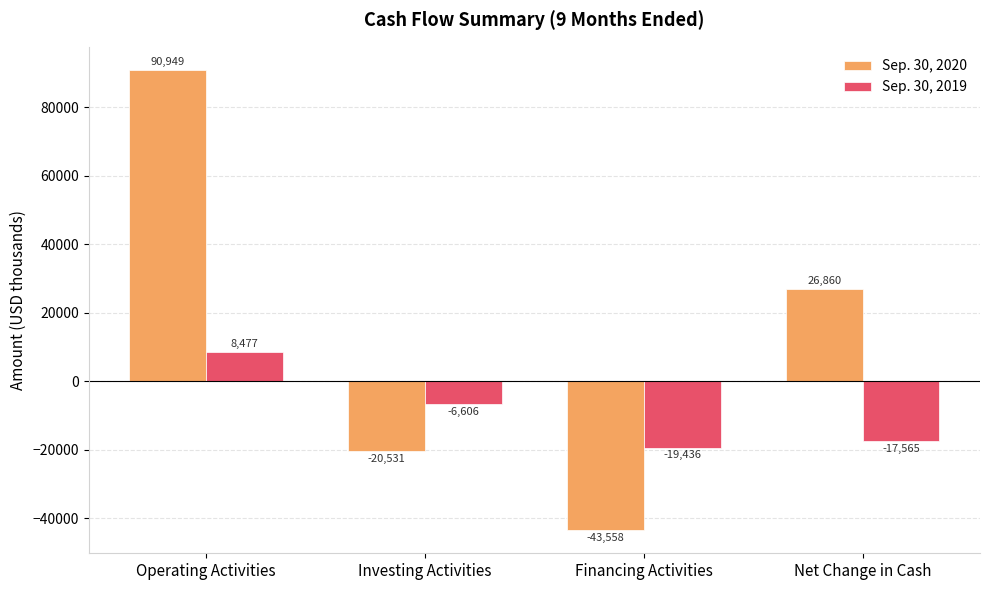

At which category does the chart reach its minimum across all series?

Financing Activities